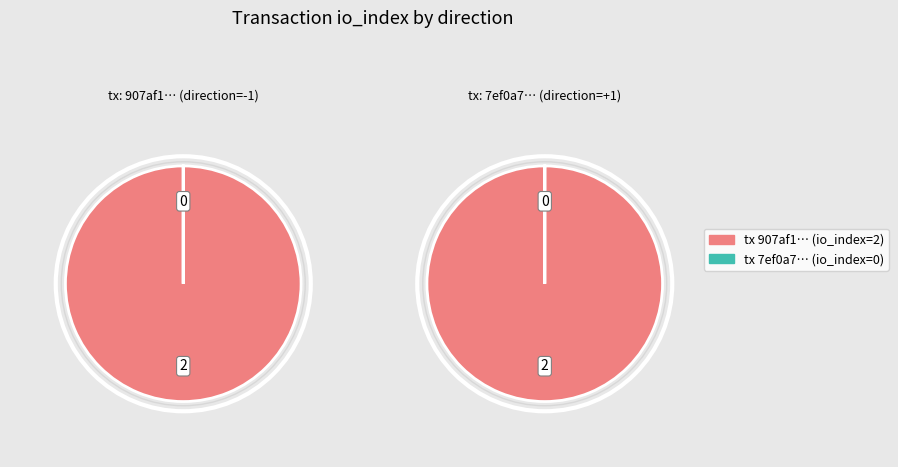

Between direction and value, which is larger?

value